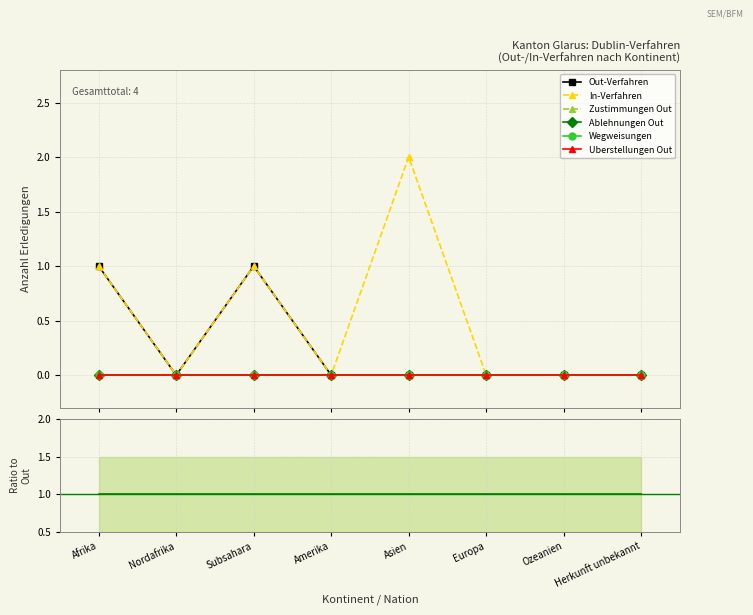

List the labels in order of In-Verfahren value, largest first.

Asien, Afrika, Subsahara, Nordafrika, Amerika, Europa, Ozeanien, Herkunft unbekannt